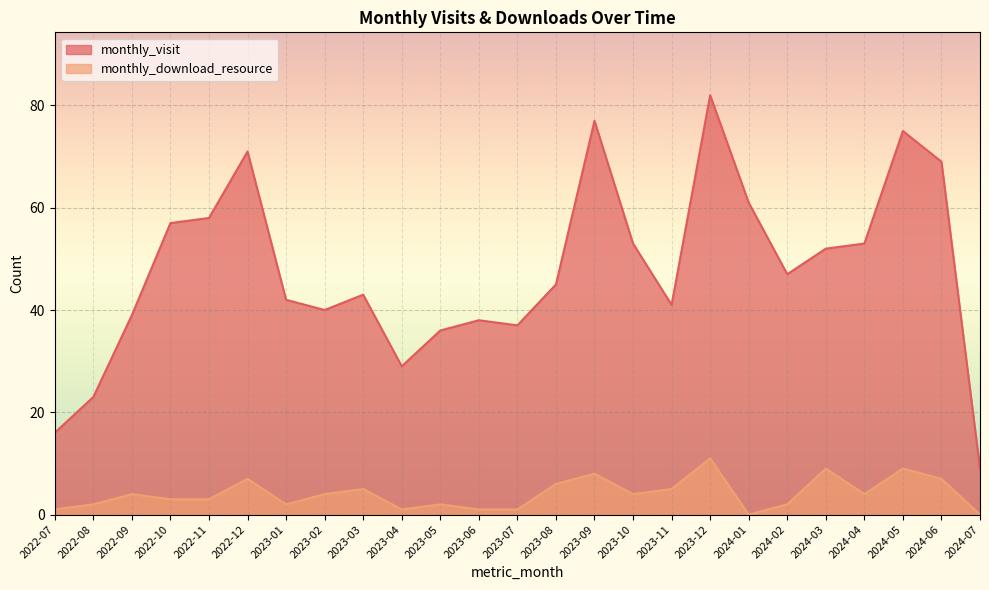

How many values in the monthly_download_resource series exceed 4?

9